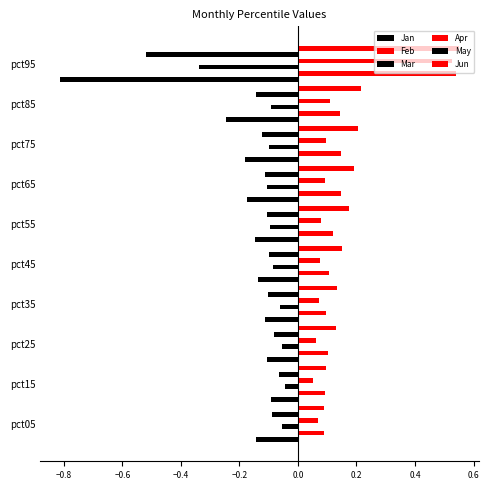

What is the sum of the Feb values at pct85 and pct75?

0.3